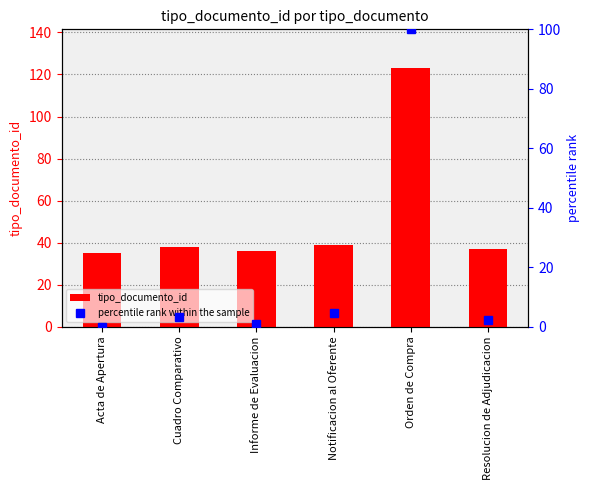

True or false: percentile rank within the sample has a value of 3.4 at Cuadro Comparativo.

True